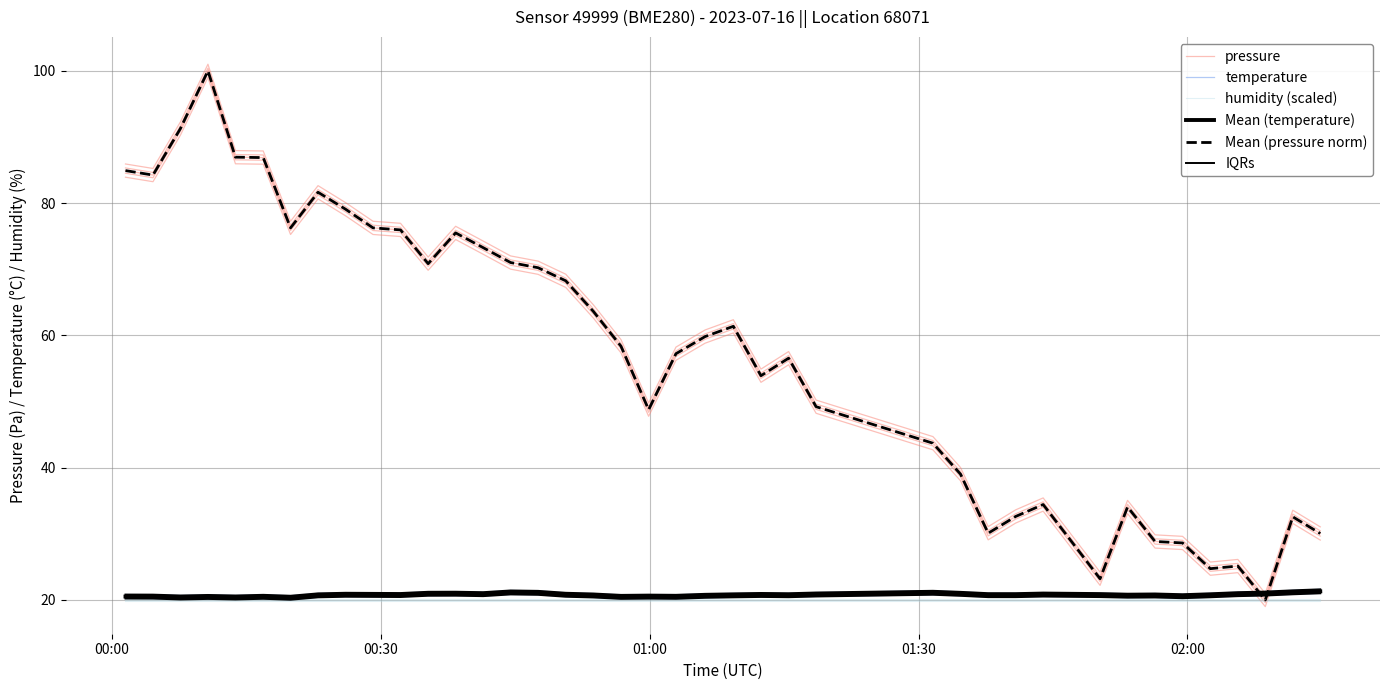

What are all the series names shown in the legend?

pressure, temperature, humidity (scaled), Mean (temperature), Mean (pressure norm), IQRs